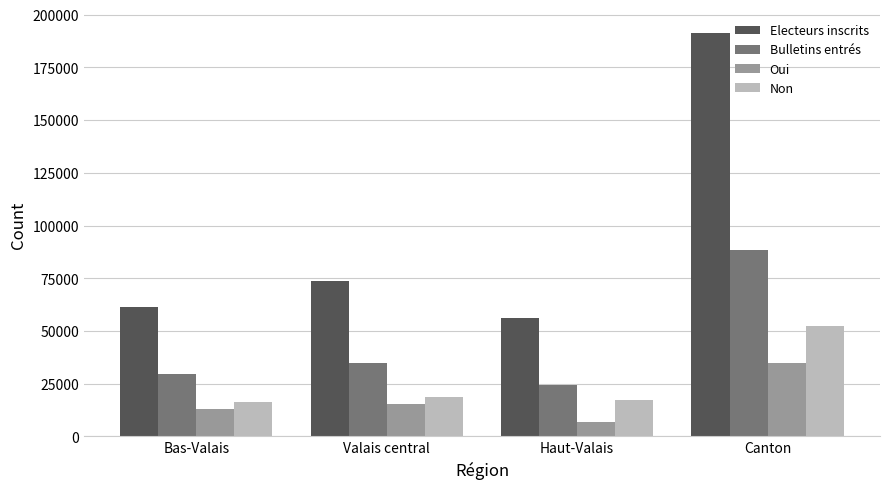

How many groups of bars are there?

4